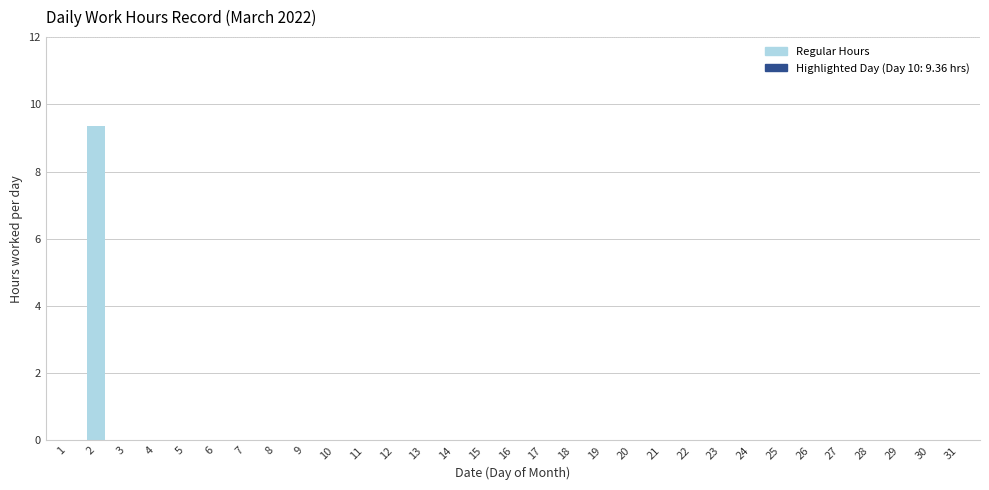

The chart shows a value of -5.8 at 27. True or false?

False